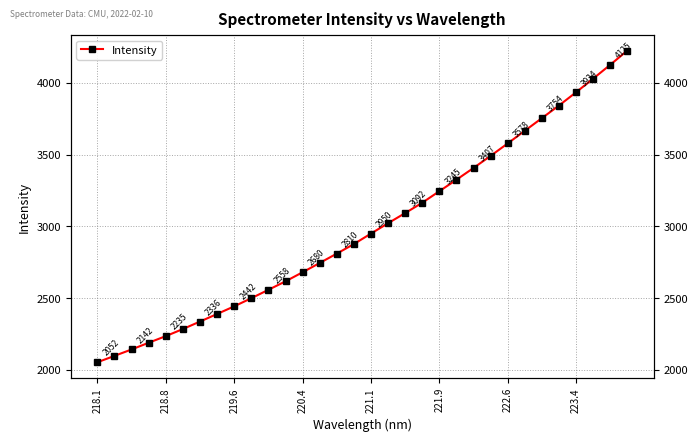

How many values are below 2949?

16